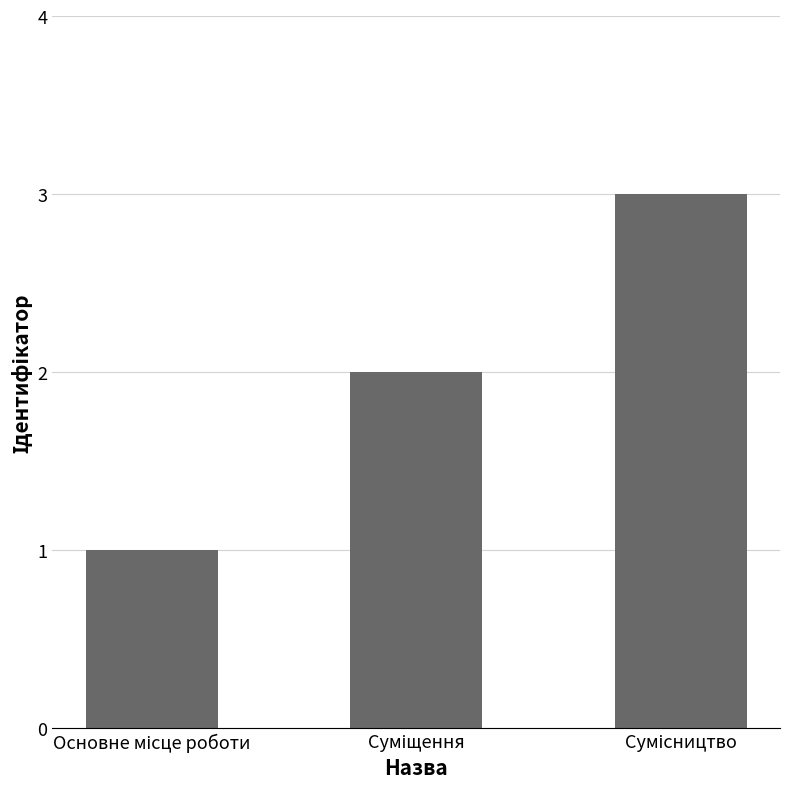

What is the maximum value shown in the chart?

3